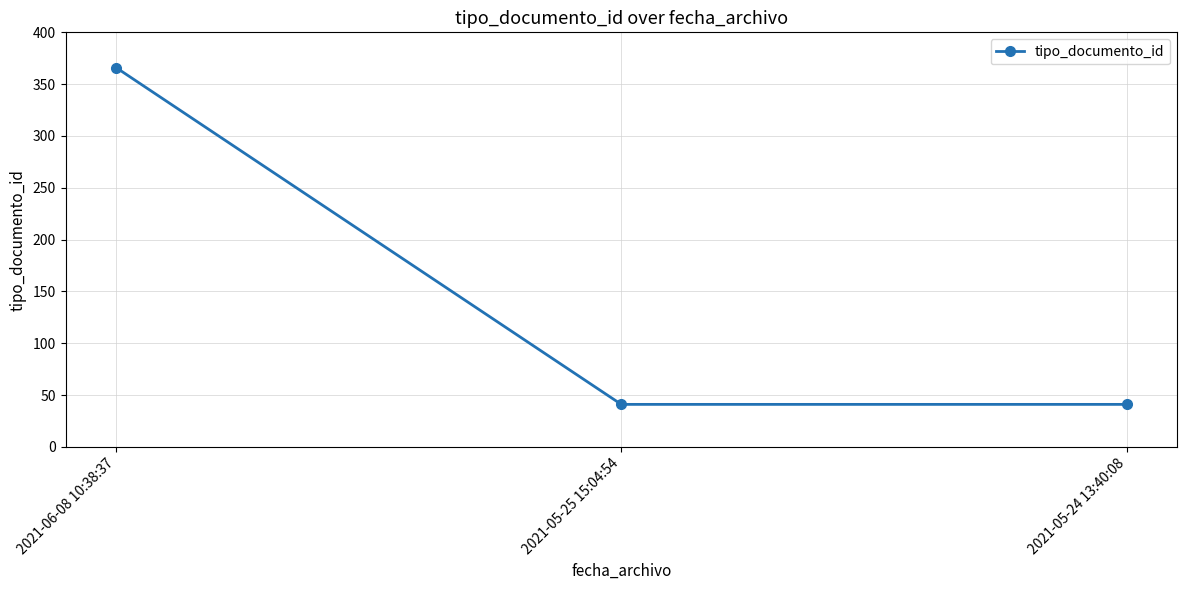

What is the minimum value shown in the chart?

41